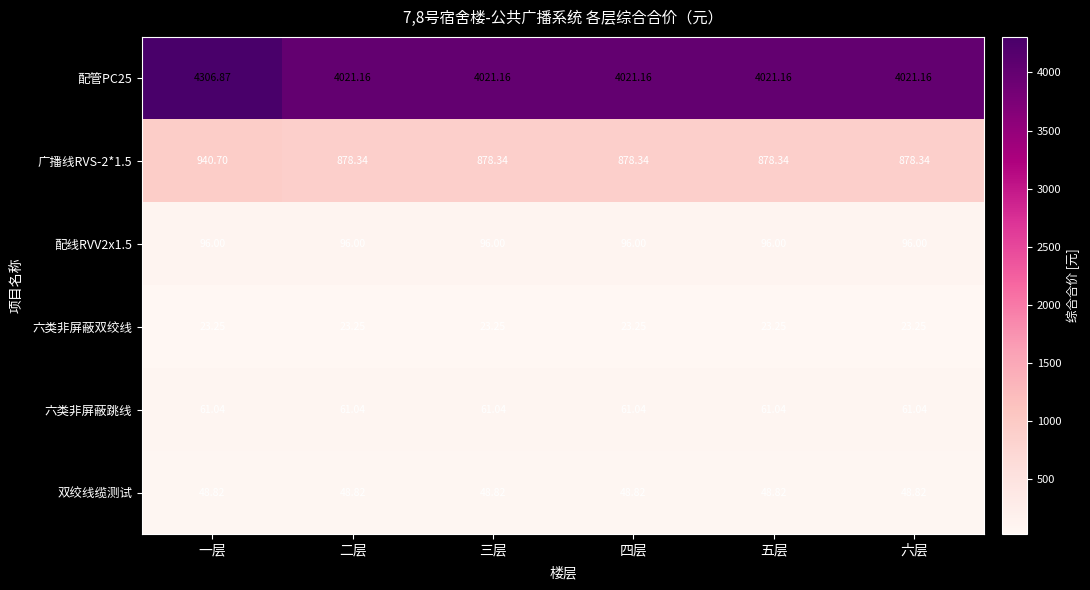

At which label does 广播线RVS-2*1.5 reach its peak?

一层